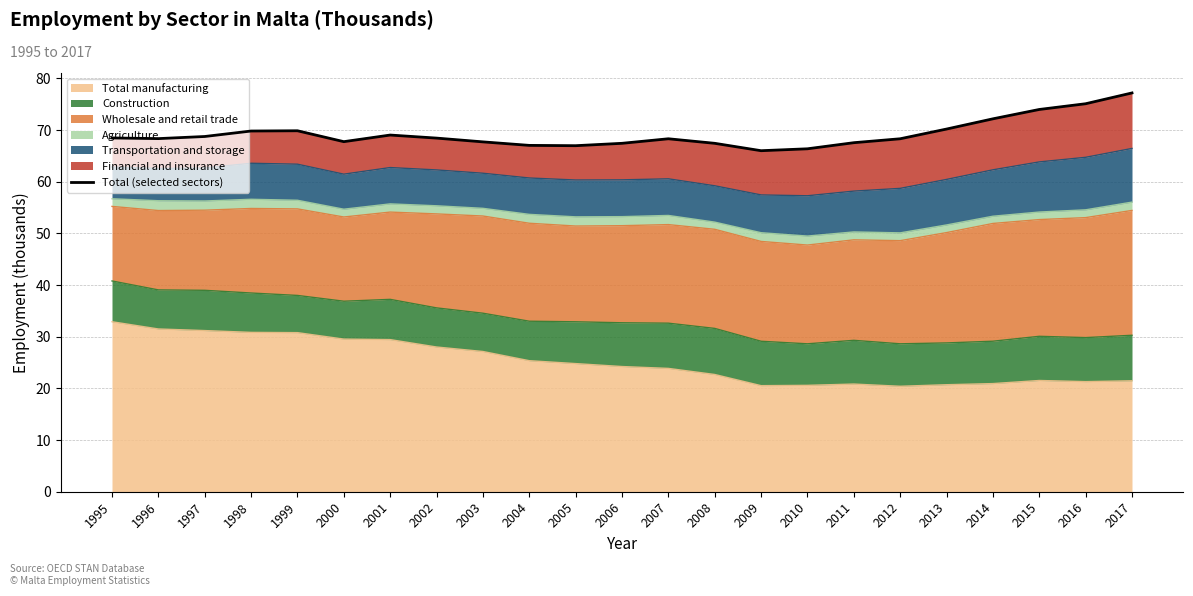

What is the minimum value shown in the chart?

66.0